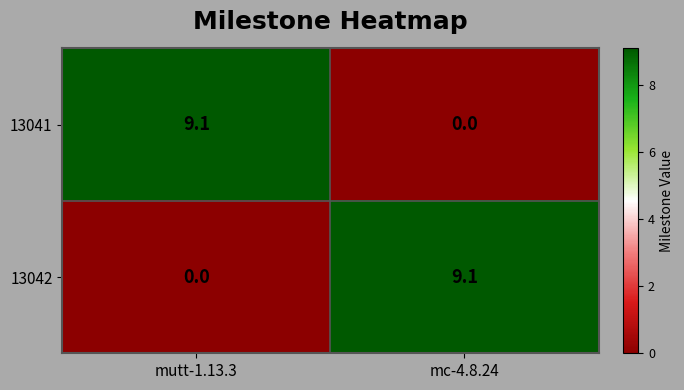

What is the greatest value displayed?

9.1